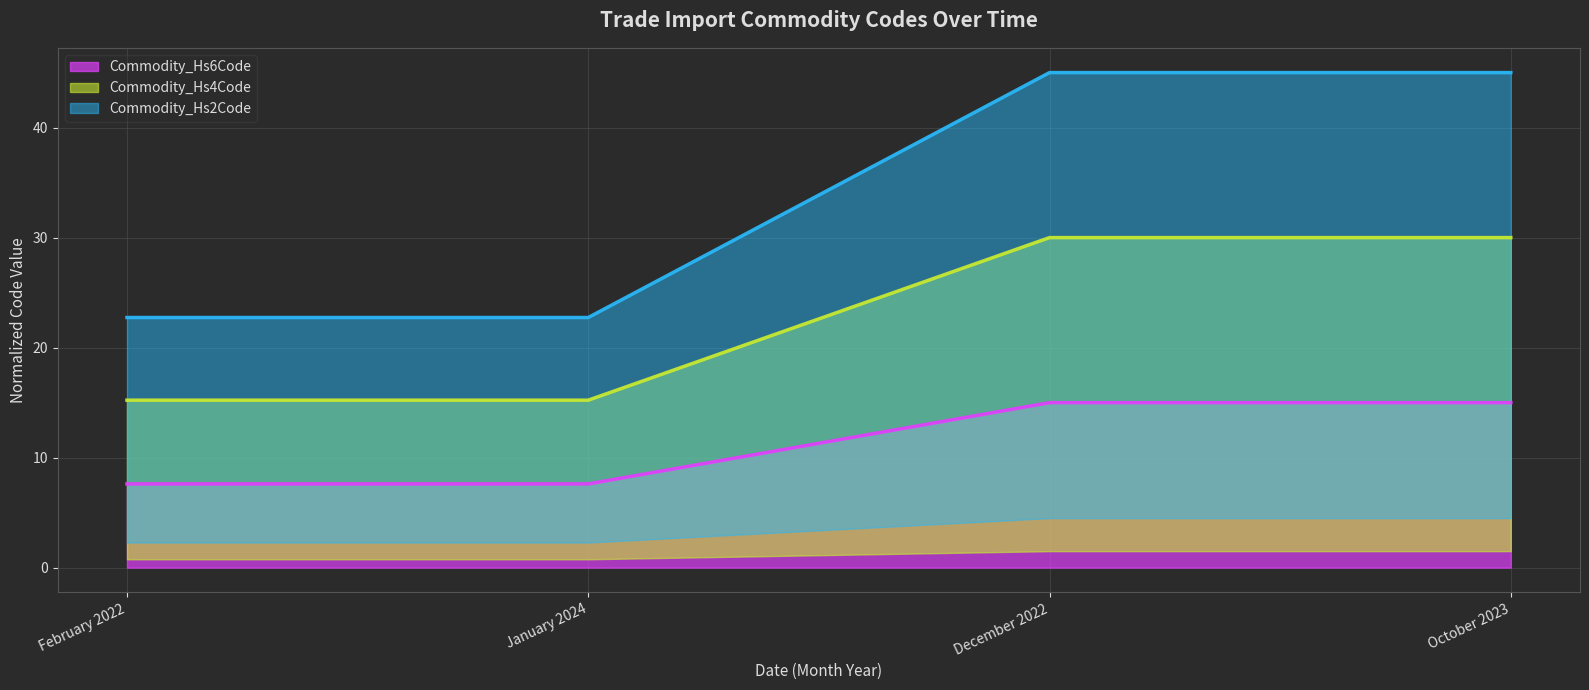

What is the maximum value shown in the chart?

45.0